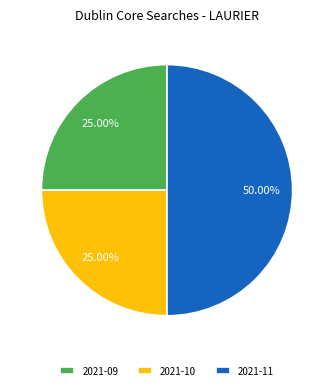

What is the largest slice in the pie chart?

2021-11